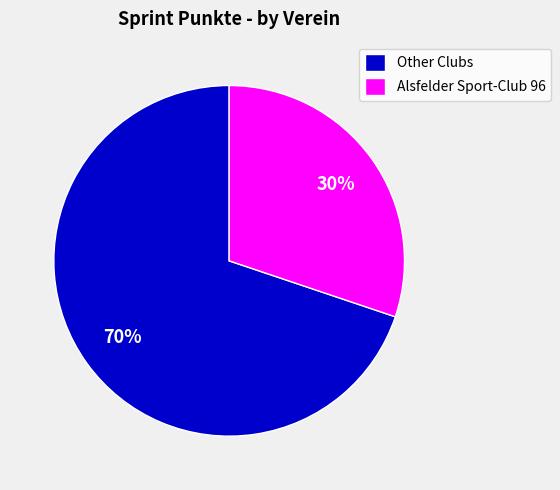

Which has a higher value, Other Clubs or Alsfelder Sport-Club 96?

Other Clubs